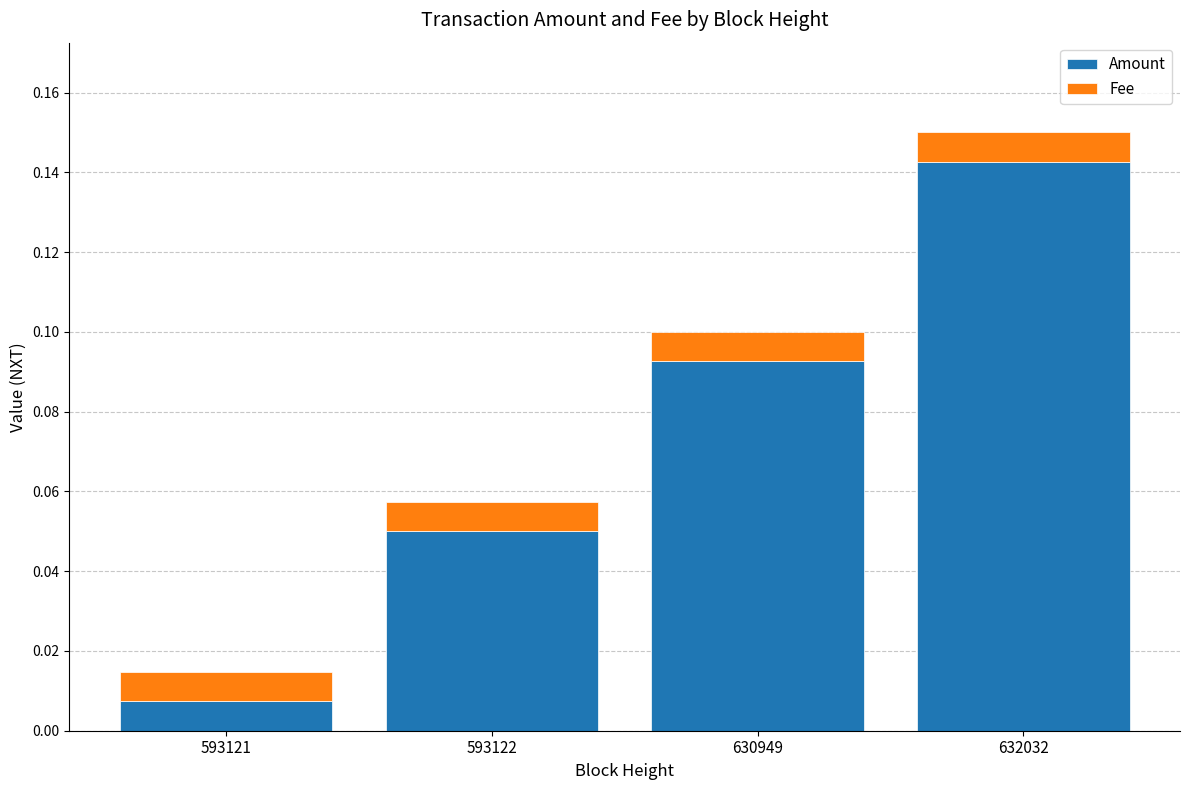

List the labels in order of Amount value, largest first.

632032, 630949, 593122, 593121